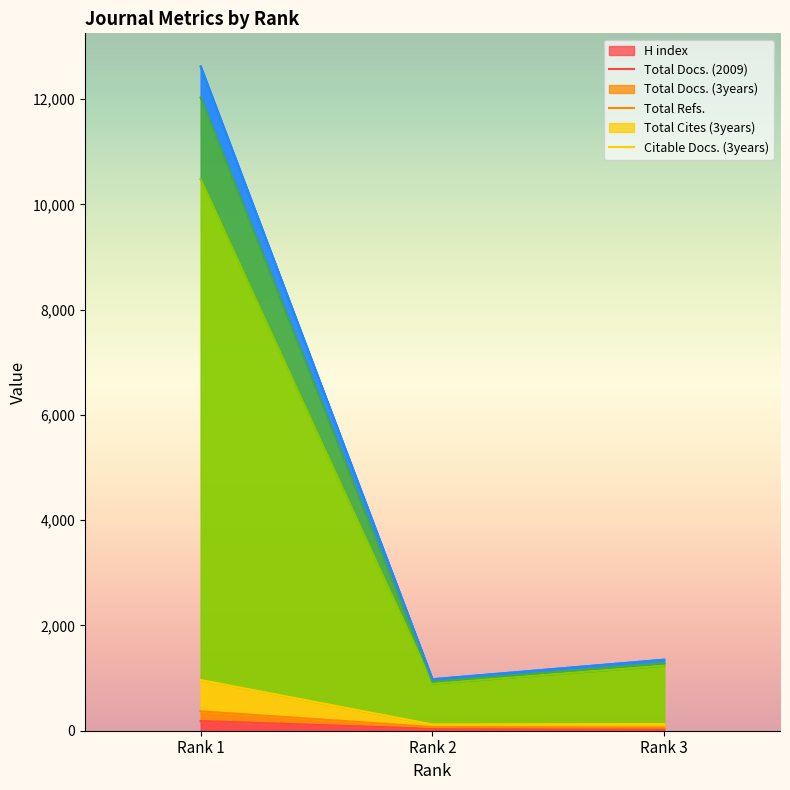

What is the spread (max minus min) of values at Rank 1?

12438